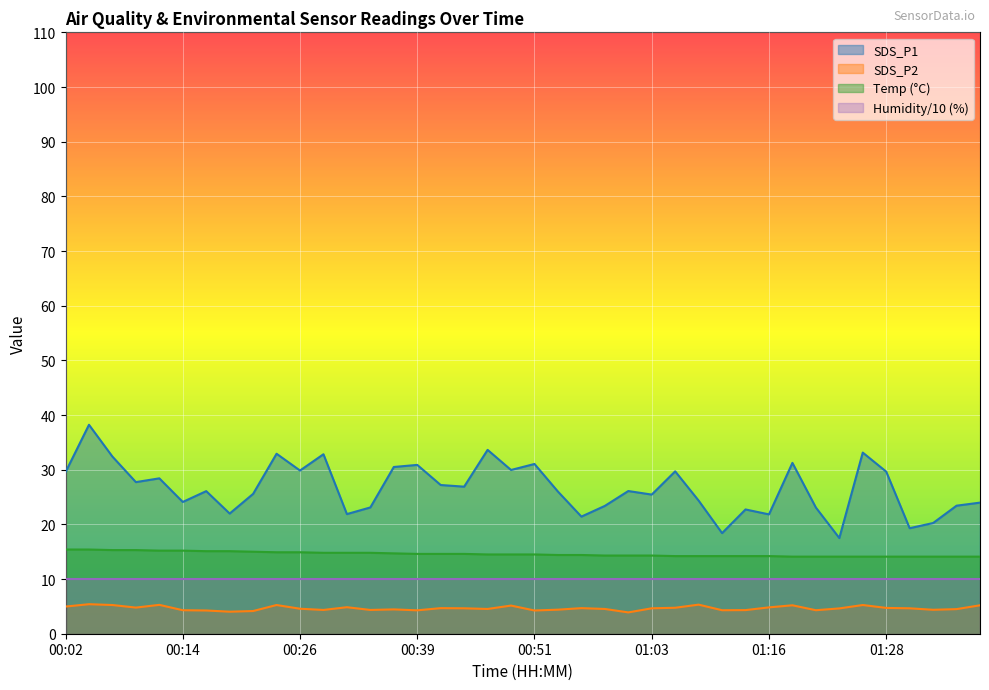

How many values in the SDS_P2 series exceed 4?

39